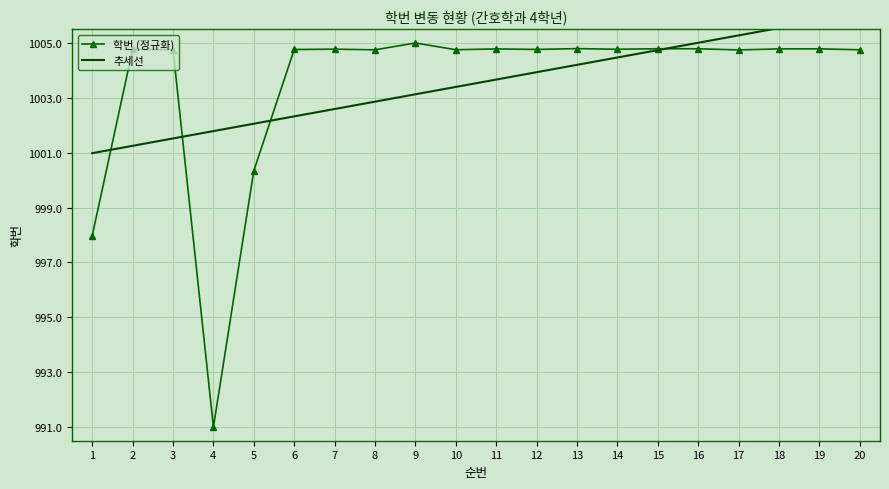

At 14, list the series in order from largest to smallest.

학번 (정규화), 추세선